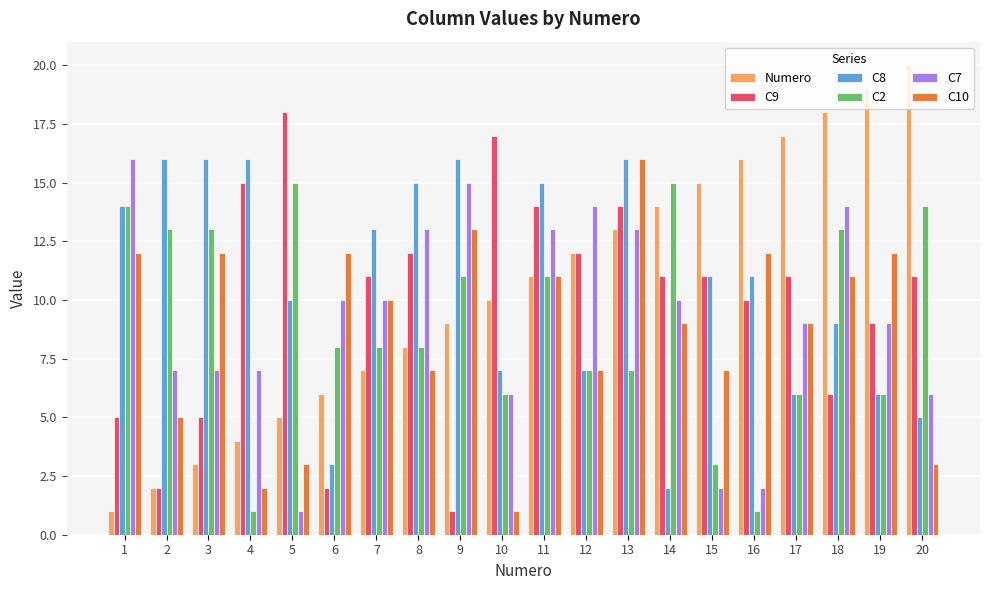

The Numero series shows 8 at 8. True or false?

True